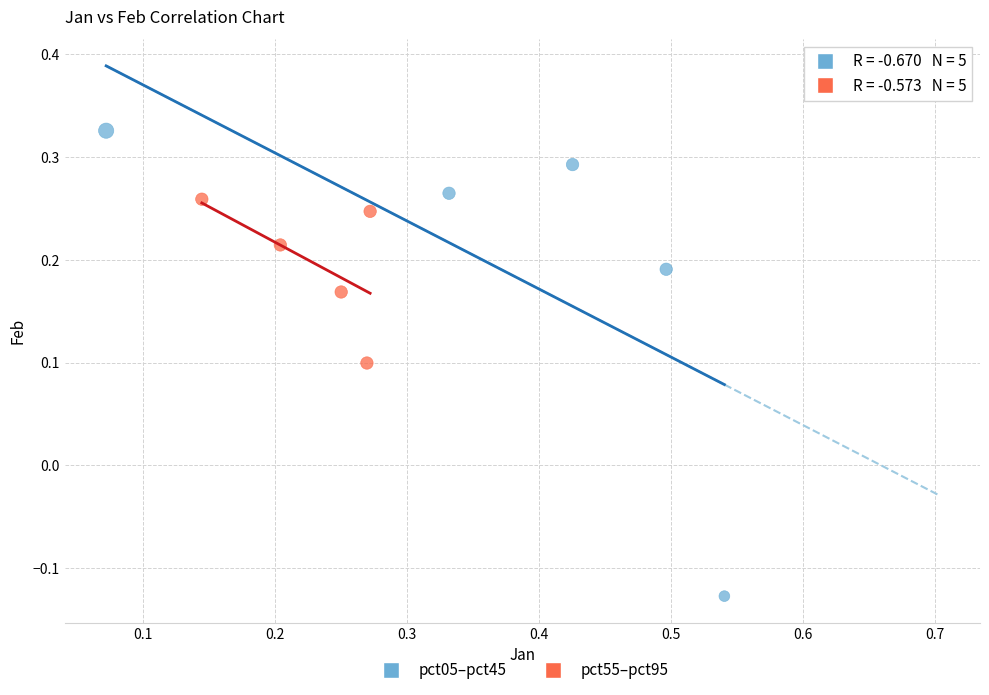

Which series reaches the maximum Y coordinate?

pct05–pct45